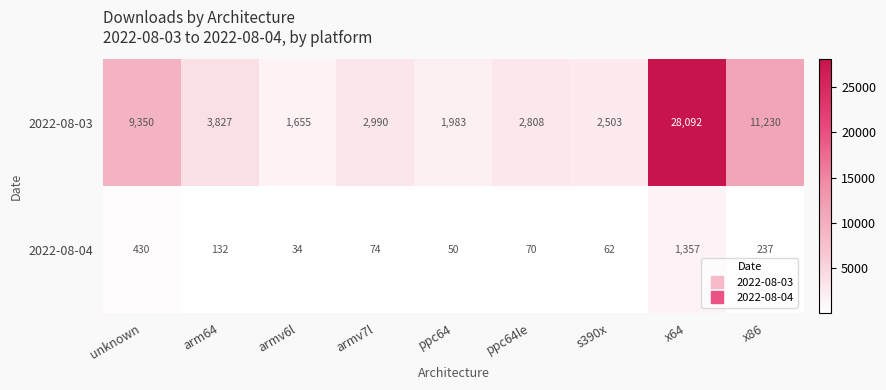

What is the spread (max minus min) of values at ppc64le?

2738